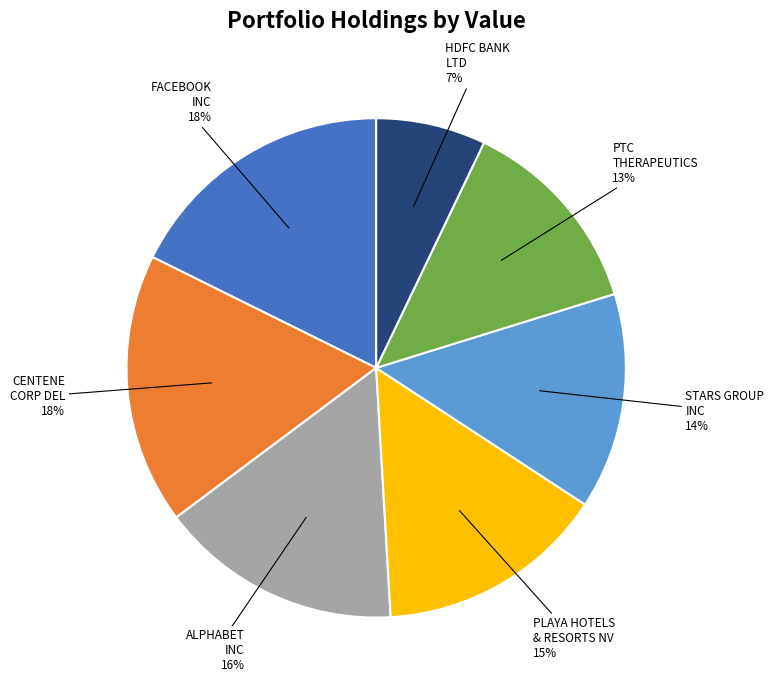

Is the sum of STARS GROUP INC and HDFC BANK LTD greater than half?

No